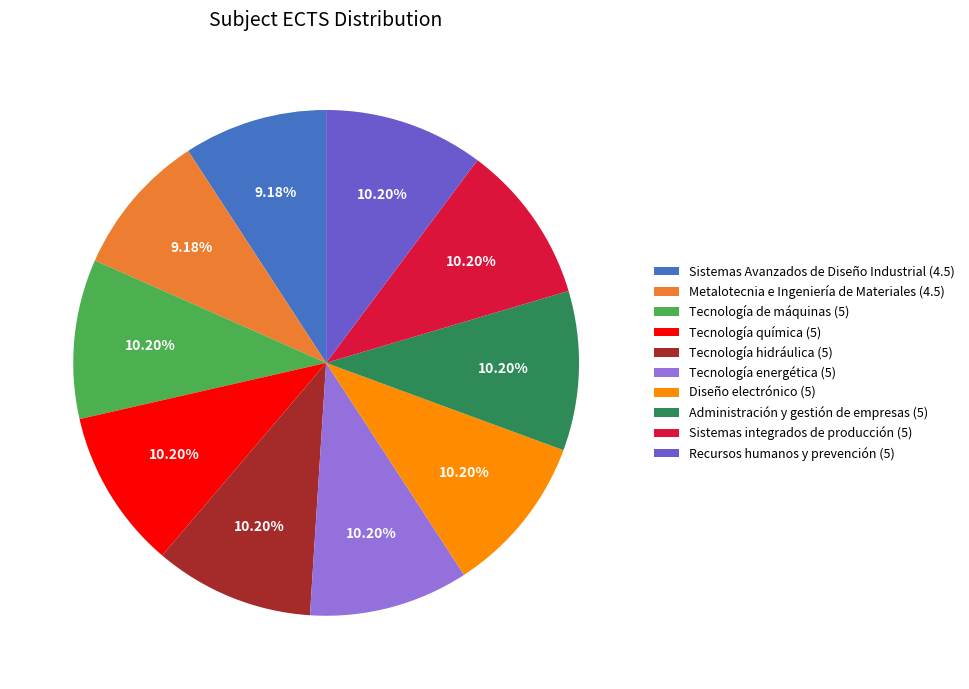

Combined, do Tecnología hidráulica (5) and Tecnología de máquinas (5) account for over 50%?

No